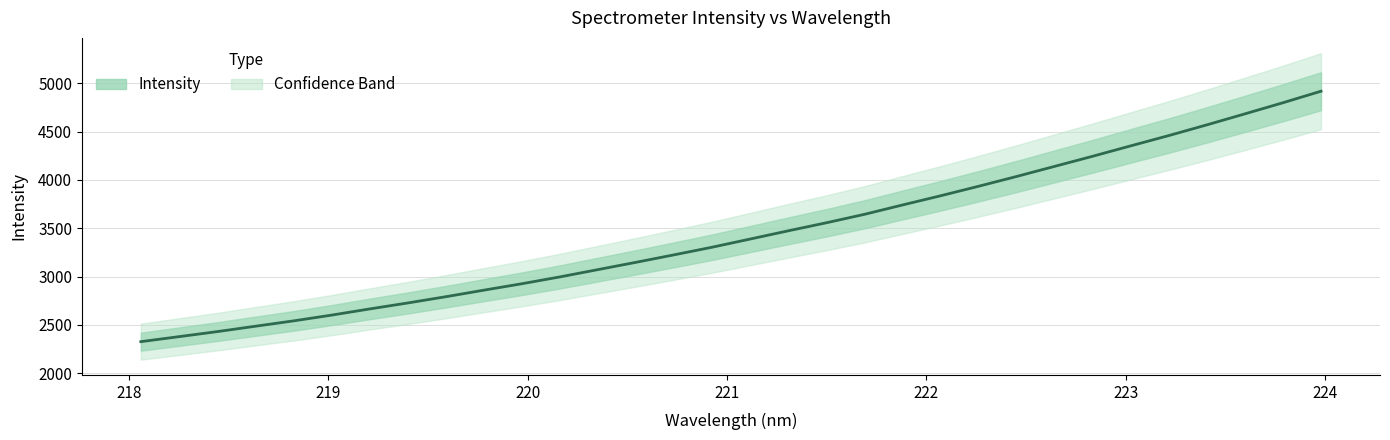

Is it true that the value at 219 is 1401.2?

False